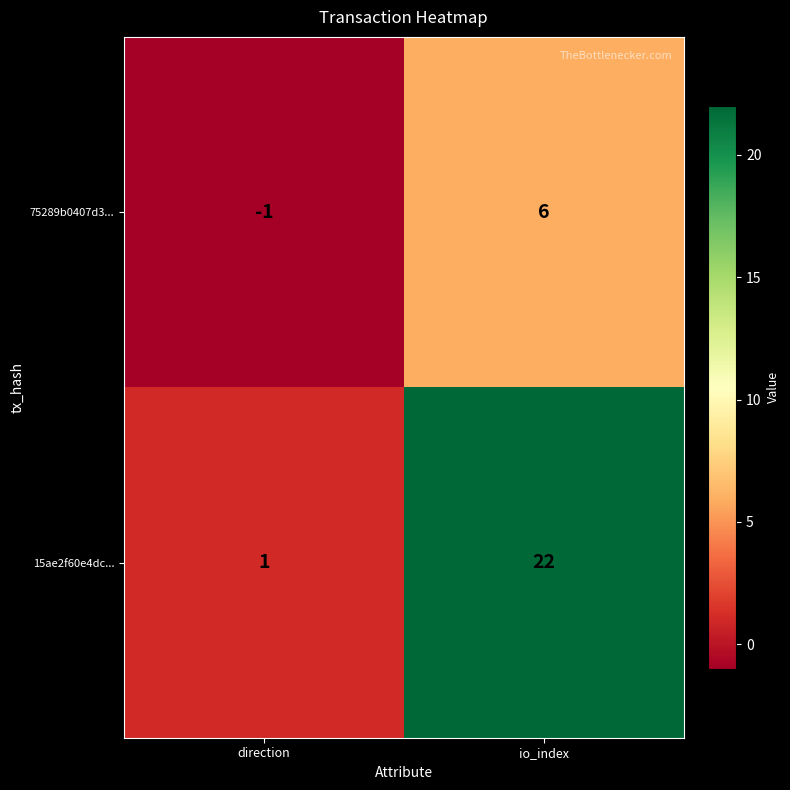

What is the smallest value displayed?

-1